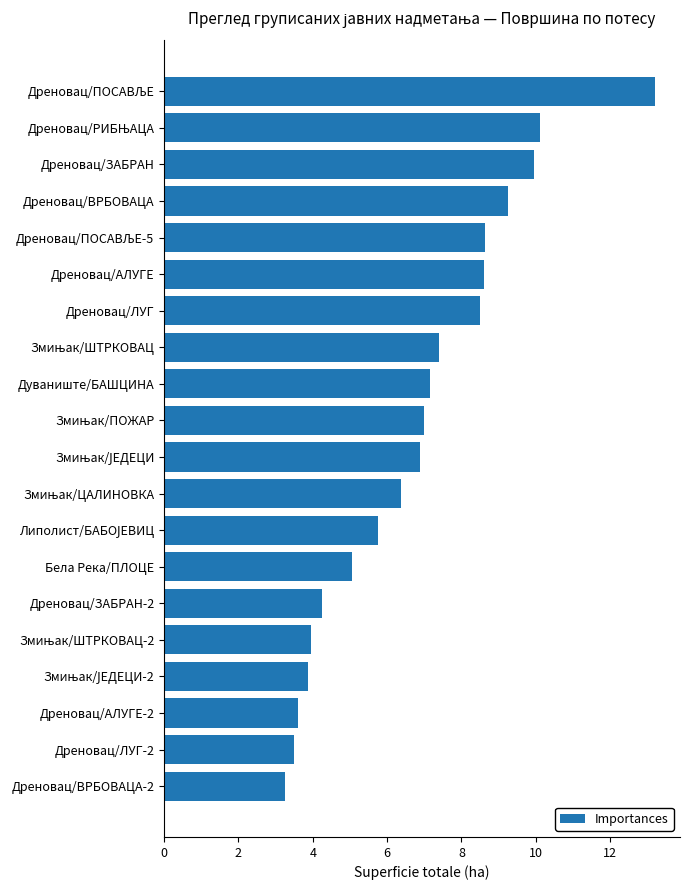

Is it true that the value at Дреновац/ВРБОВАЦА is 9.3?

True